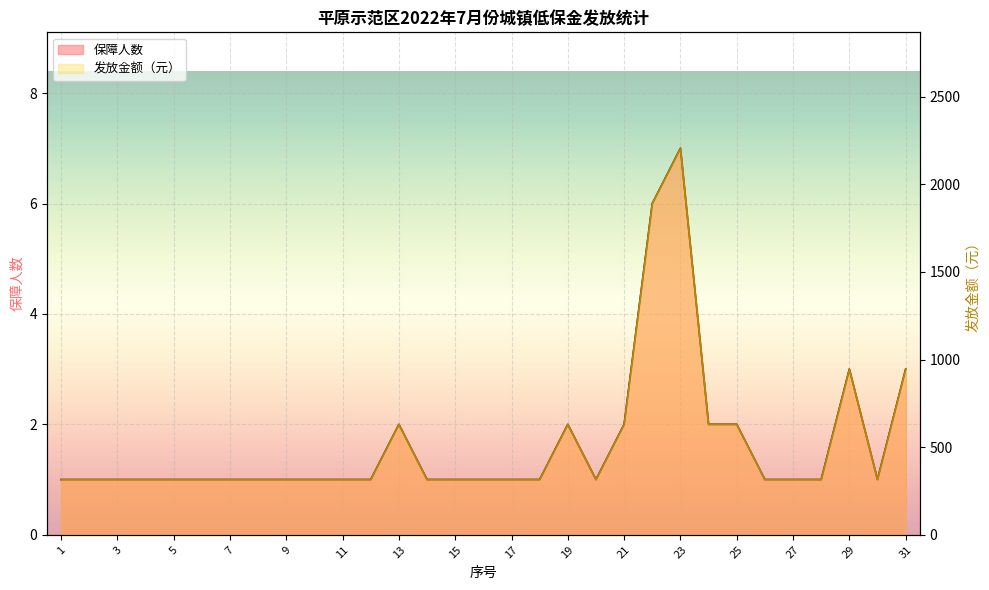

True or false: 保障人数 has more than 1 interior local peaks.

True